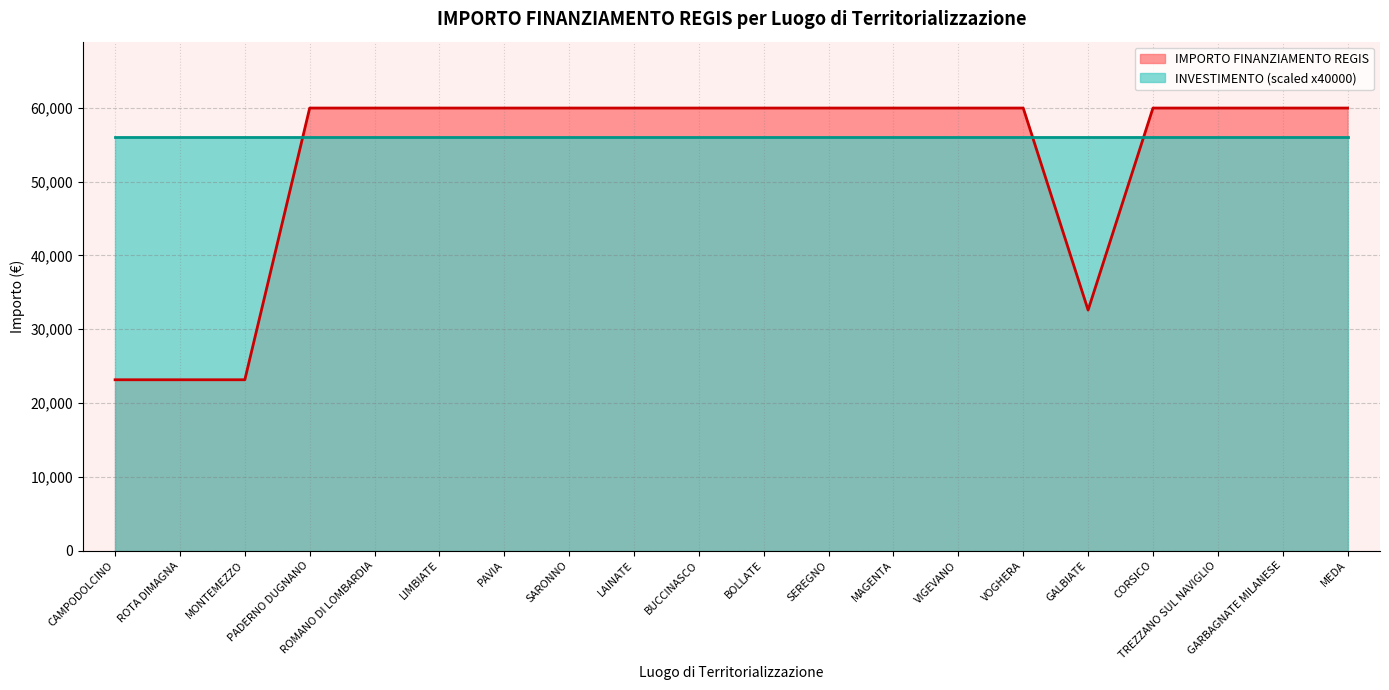

Which has a higher value, MONTEMEZZO or PADERNO DUGNANO?

PADERNO DUGNANO